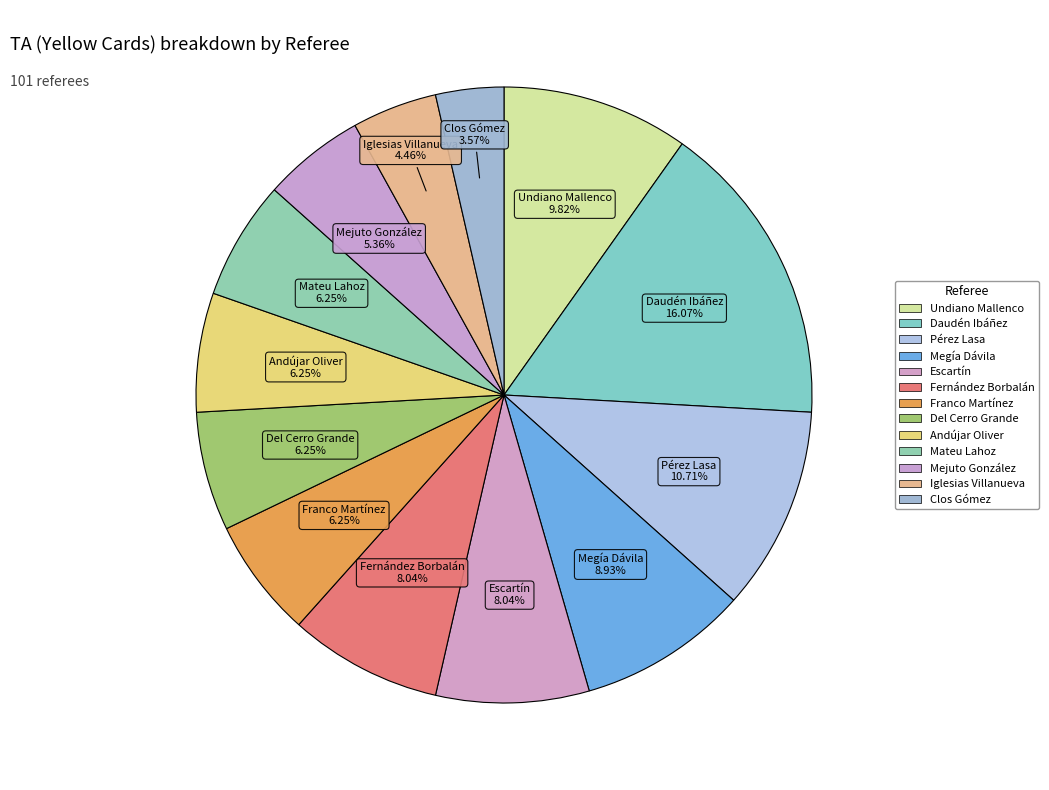

To the nearest percent, what is the average slice percentage?

8%